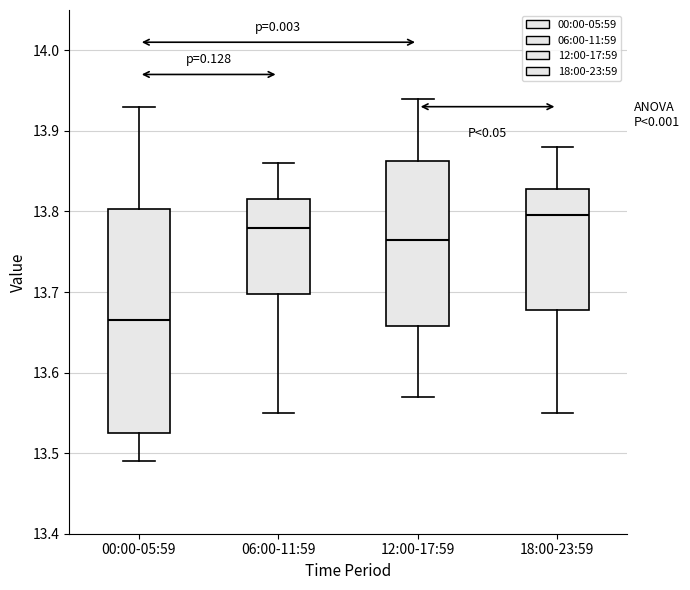

Reading left to right, transcribe this box plot: for each box, give where its median line is, the range the box spans, and where its two whiskers end, as read against the y-axis. The values are not printed on the chart, so give them approximately, as read against the axis.

00:00-05:59: median 13.67, box 13.53 to 13.80, whiskers 13.49 to 13.93
06:00-11:59: median 13.78, box 13.70 to 13.82, whiskers 13.55 to 13.86
12:00-17:59: median 13.77, box 13.66 to 13.86, whiskers 13.57 to 13.94
18:00-23:59: median 13.80, box 13.68 to 13.83, whiskers 13.55 to 13.88